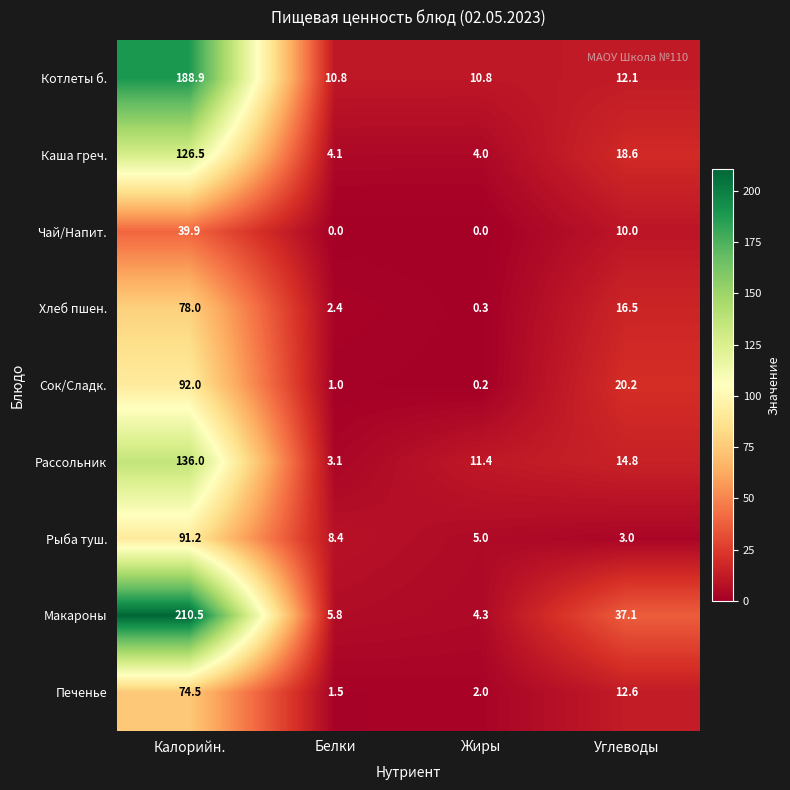

What is the difference between the second highest and second lowest values in the Рыба туш. series?

3.4